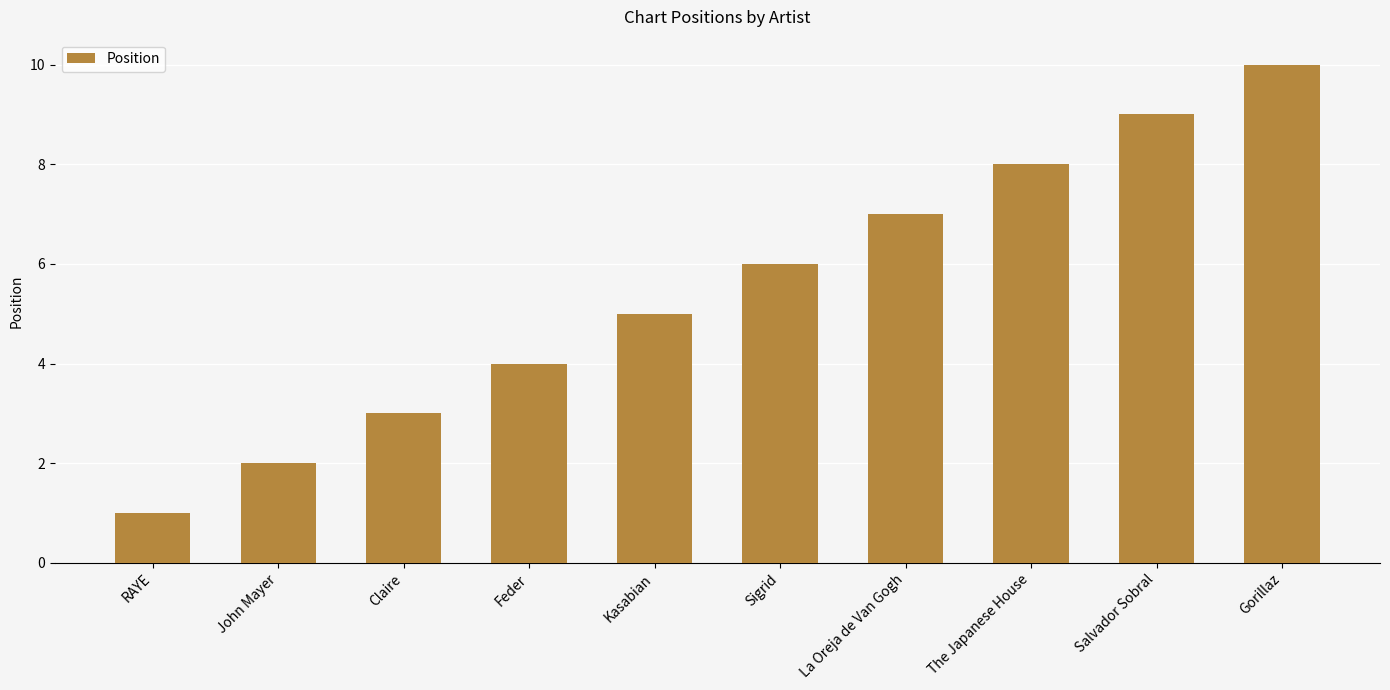

What position from the left is La Oreja de Van Gogh?

7